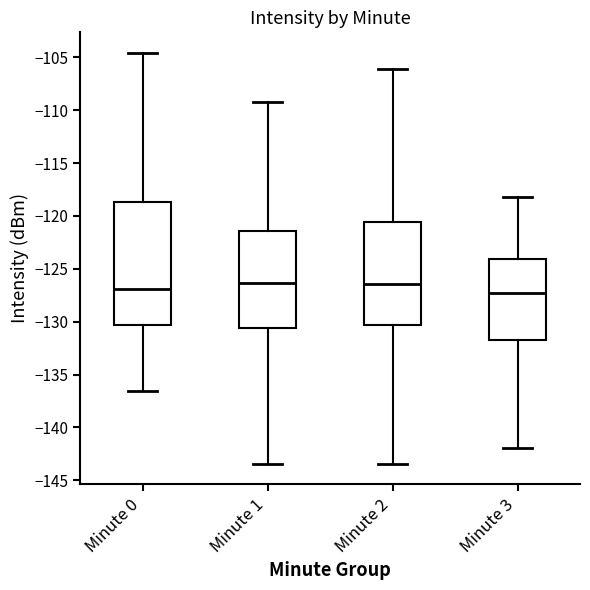

Reading left to right, transcribe this box plot: for each box, give where its median line is, the range the box spans, and where its two whiskers end, as read against the y-axis. The values are not printed on the chart, so give them approximately, as read against the axis.

Minute 0: median -127.0, box -130.5 to -118.5, whiskers -136.5 to -104.5
Minute 1: median -126.5, box -130.5 to -121.5, whiskers -143.5 to -109.0
Minute 2: median -126.5, box -130.5 to -120.5, whiskers -143.5 to -106.0
Minute 3: median -127.5, box -131.5 to -124.0, whiskers -142.0 to -118.0